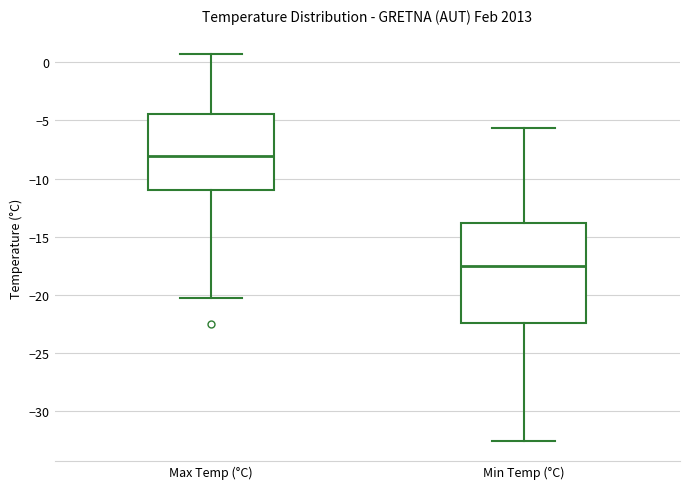

Reading left to right, transcribe this box plot: for each box, give where its median line is, the range the box spans, and where its two whiskers end, as read against the y-axis. The values are not printed on the chart, so give them approximately, as read against the axis.

Max Temp (°C): median -8.0, box -11.0 to -4.5, whiskers -20.5 to 0.5
Min Temp (°C): median -17.5, box -22.5 to -14.0, whiskers -32.5 to -5.5